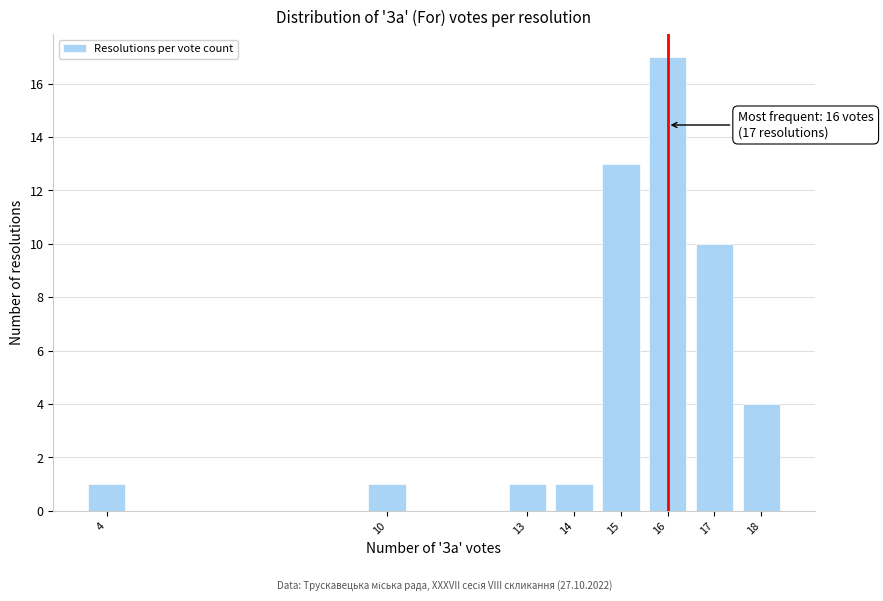

Reading left to right, list all the values displayed in this chart.

1	1	1	1	13	17	10	4